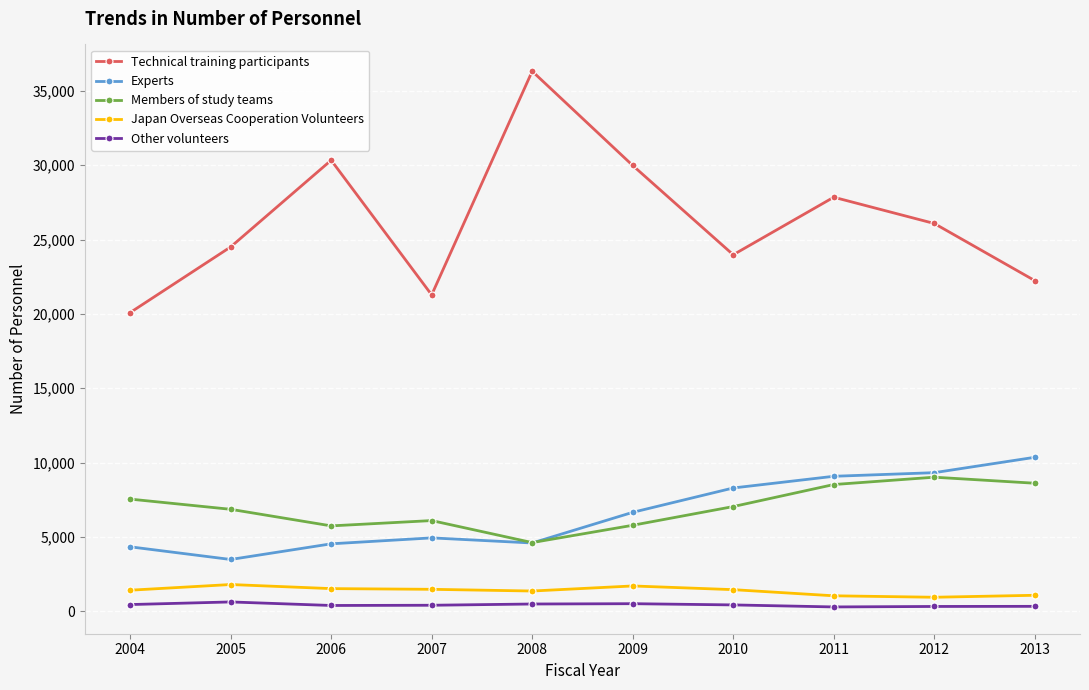

True or false: Technical training participants and Japan Overseas Cooperation Volunteers cross at least once.

False